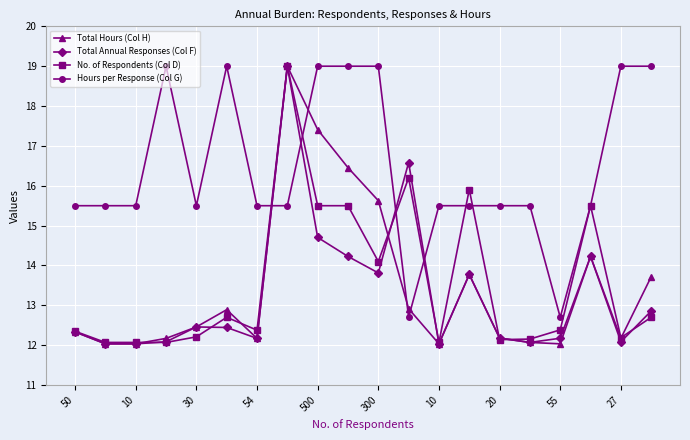

Which series has the largest total across all categories?

Hours per Response (Col G)